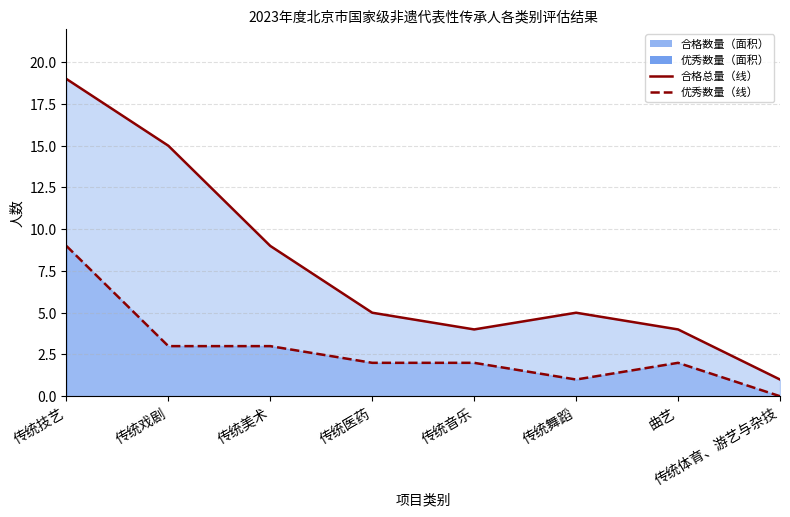

What is the difference between the maximum and minimum values in the 合格数量_line series?

18